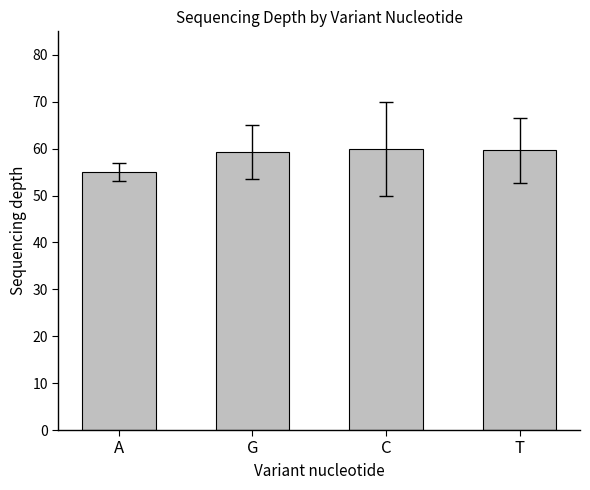

What is the ratio of the value at T to the value at C?

1.0